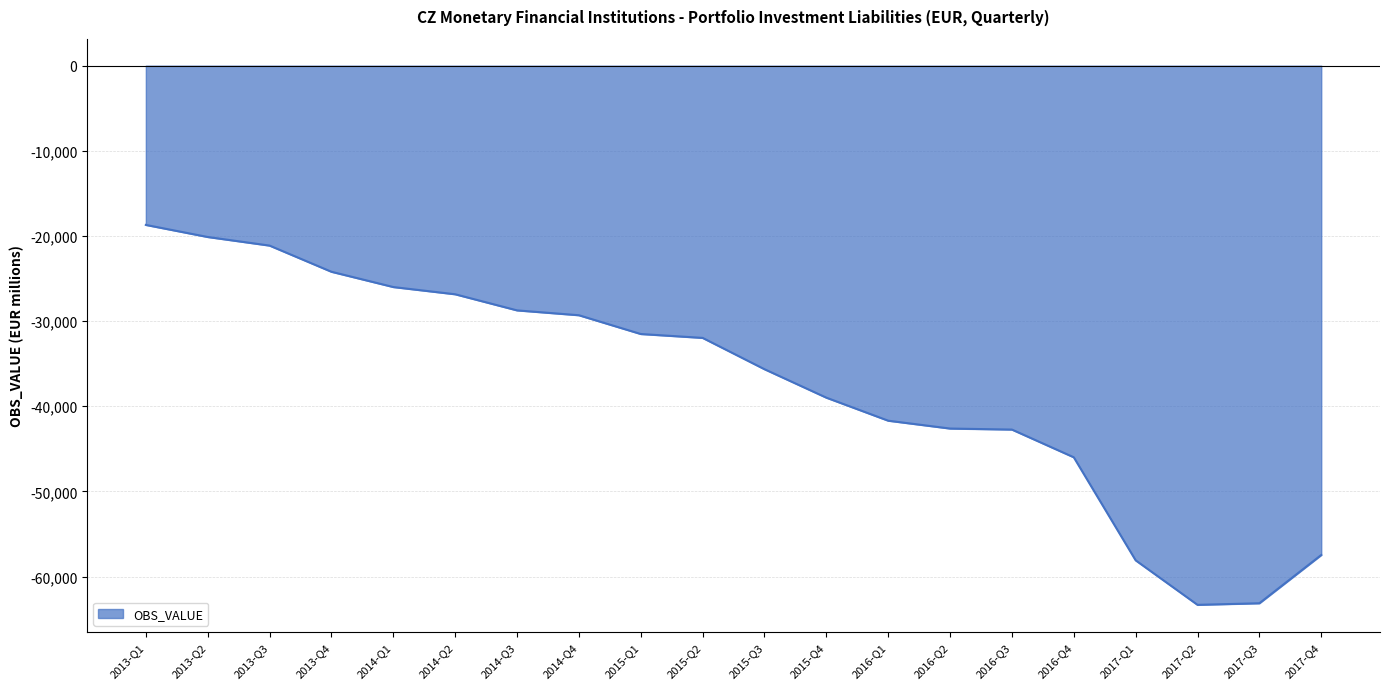

What value does the data have at 2017-Q2?

-63316.8